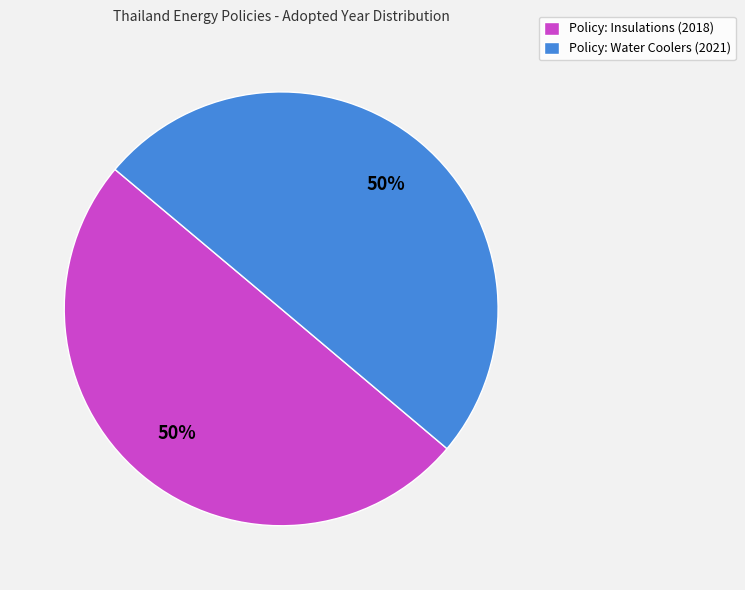

What is the ratio of the value at Policy: Insulations (2018) to the value at Policy: Water Coolers (2021)?

1.0